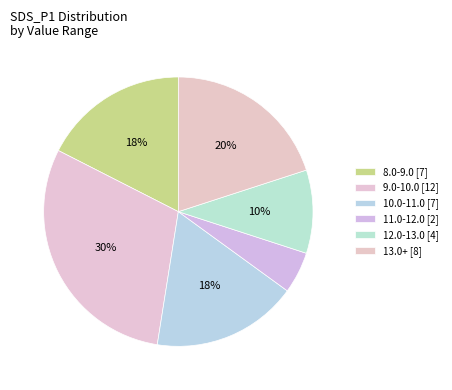

How many segments does this pie chart have?

6